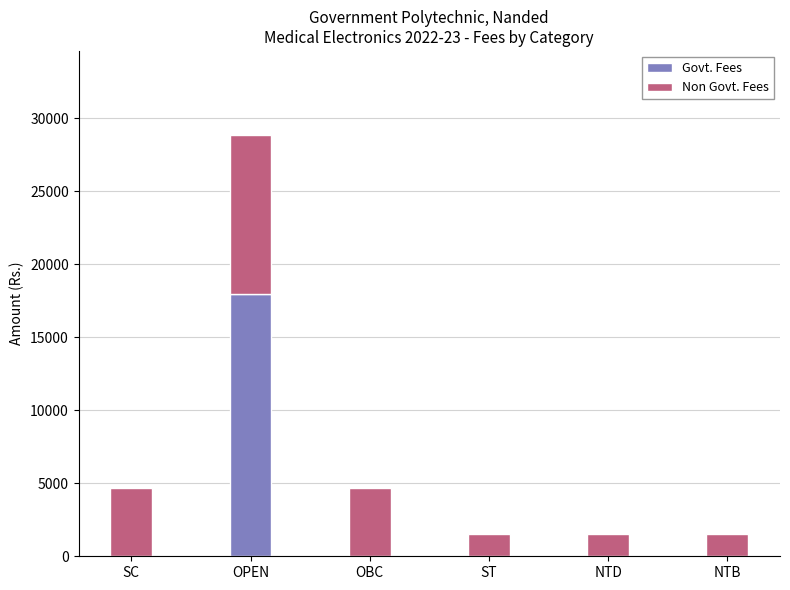

Is it true that Govt. Fees equals -6334 at ST?

False